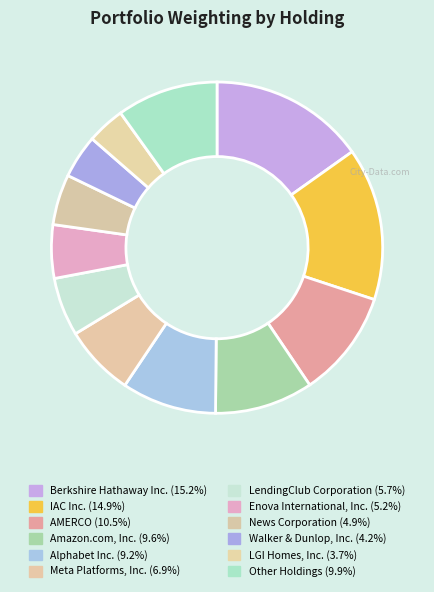

Does any single category account for the majority?

No